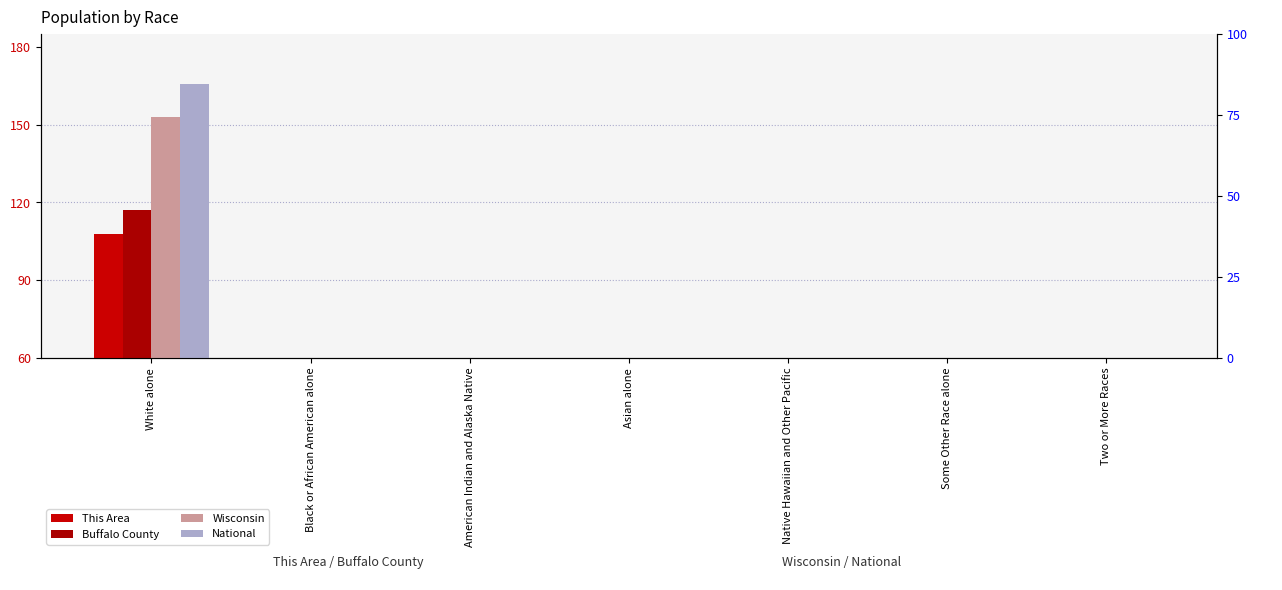

What is the approximate value of National at Native Hawaiian and Other Pacific?

0.4